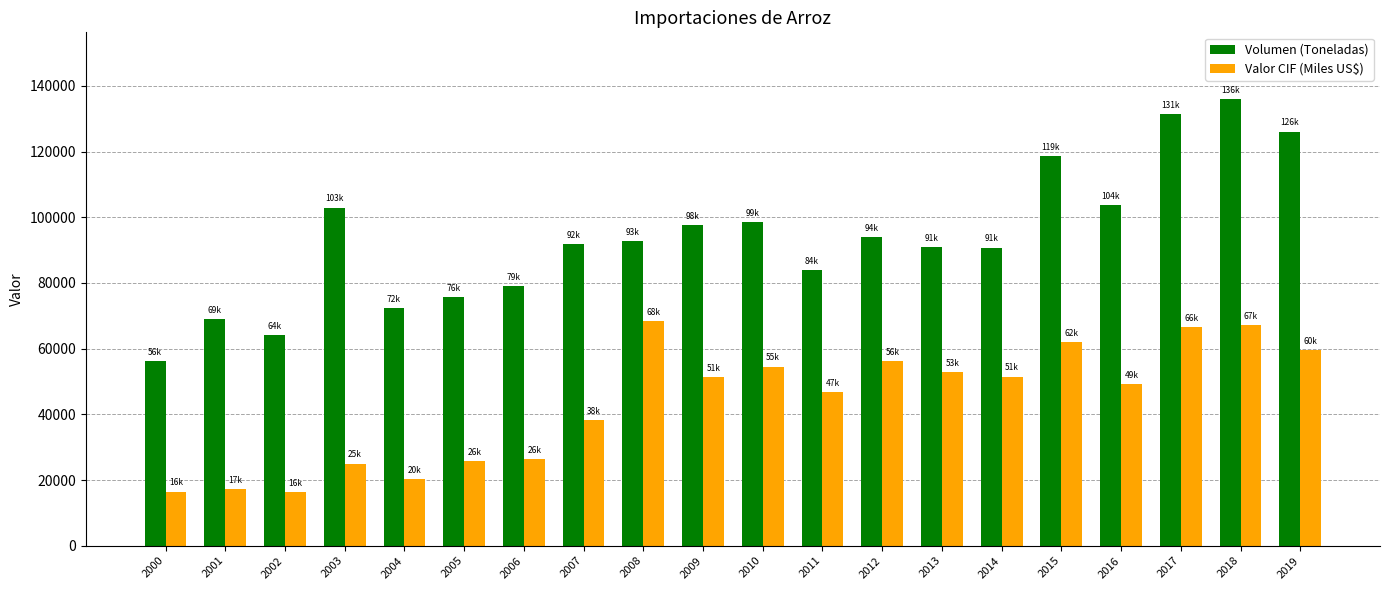

What is the greatest value displayed?

135898.4